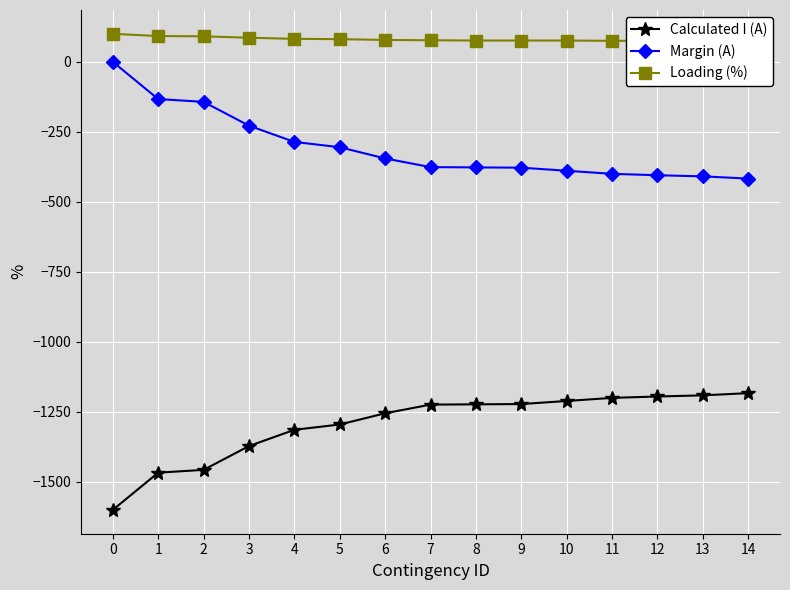

Reading left to right, transcribe all the data shown in this chart.

Calculated I (A): 0=-1600	1=-1467	2=-1457	3=-1372	4=-1314	5=-1295	6=-1255	7=-1224	8=-1223	9=-1222	10=-1211	11=-1200	12=-1195	13=-1191	14=-1183
Margin (A): 0=0	1=-133	2=-143	3=-228	4=-286	5=-305	6=-345	7=-376	8=-377	9=-378	10=-389	11=-400	12=-405	13=-409	14=-417
Loading (%): 0=100	1=92	2=91	3=86	4=82	5=81	6=78	7=77	8=76	9=76	10=76	11=75	12=75	13=74	14=74